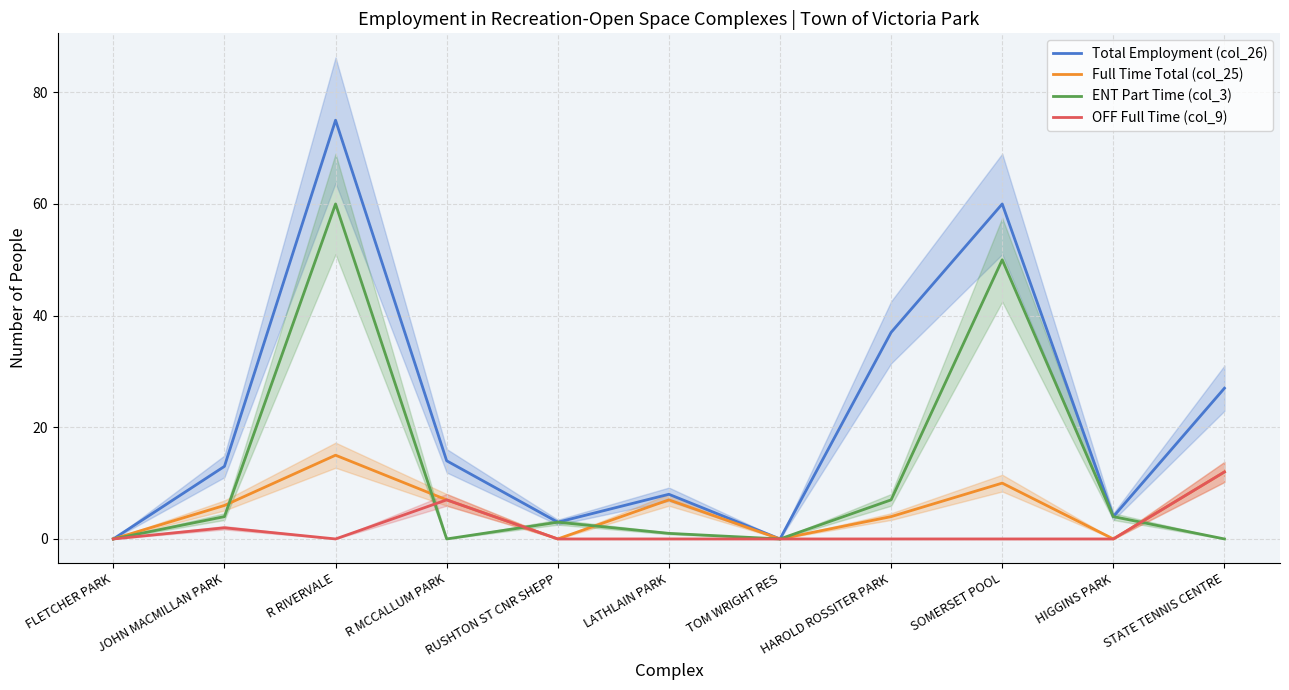

What is the average value of the ENT Part Time (col_3) series?

12